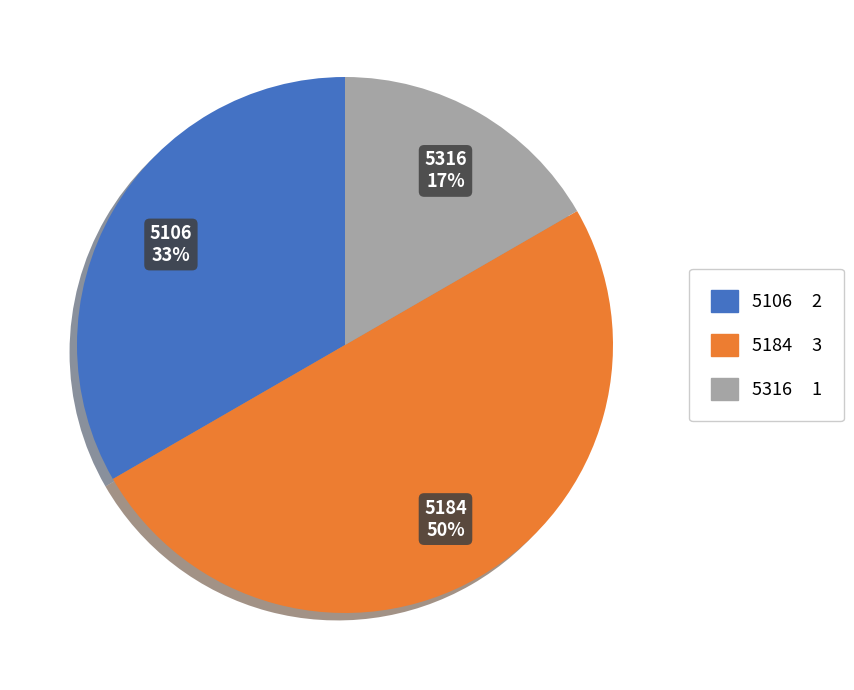

True or false: 5184 accounts for 50% of the total.

True